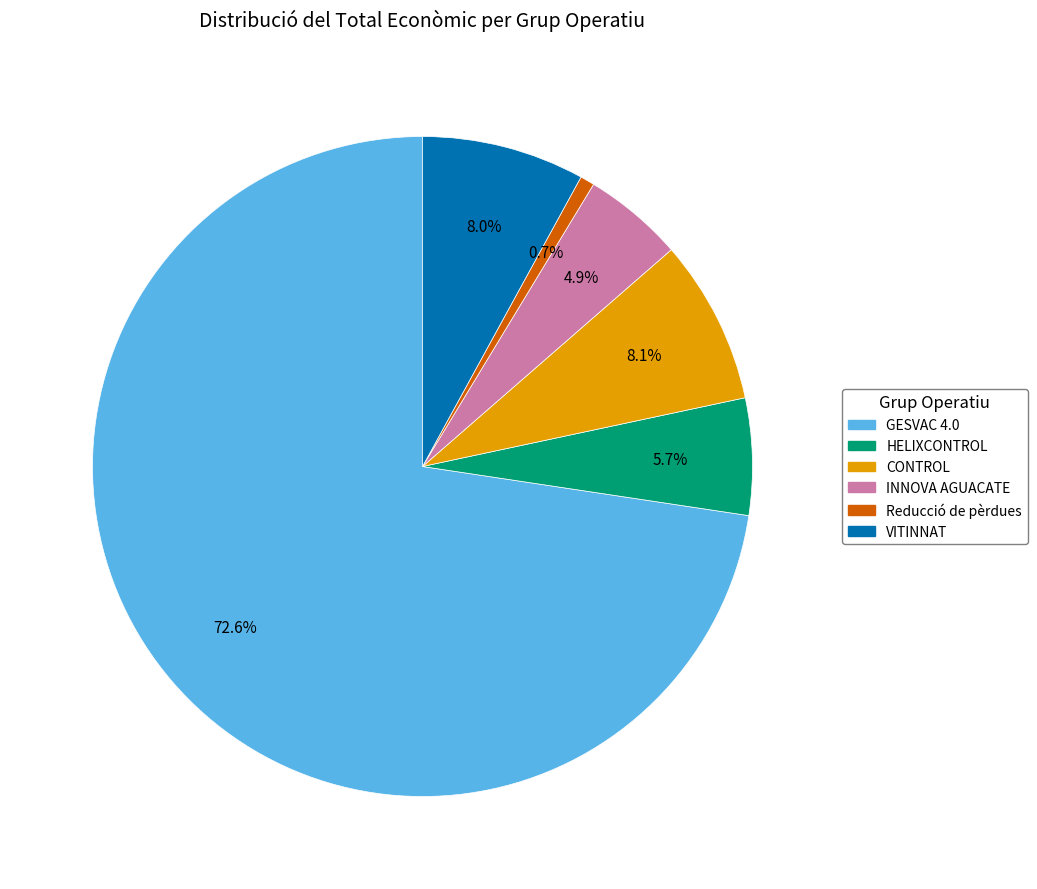

To the nearest percent, what is the combined percentage of CONTROL and INNOVA AGUACATE?

13%